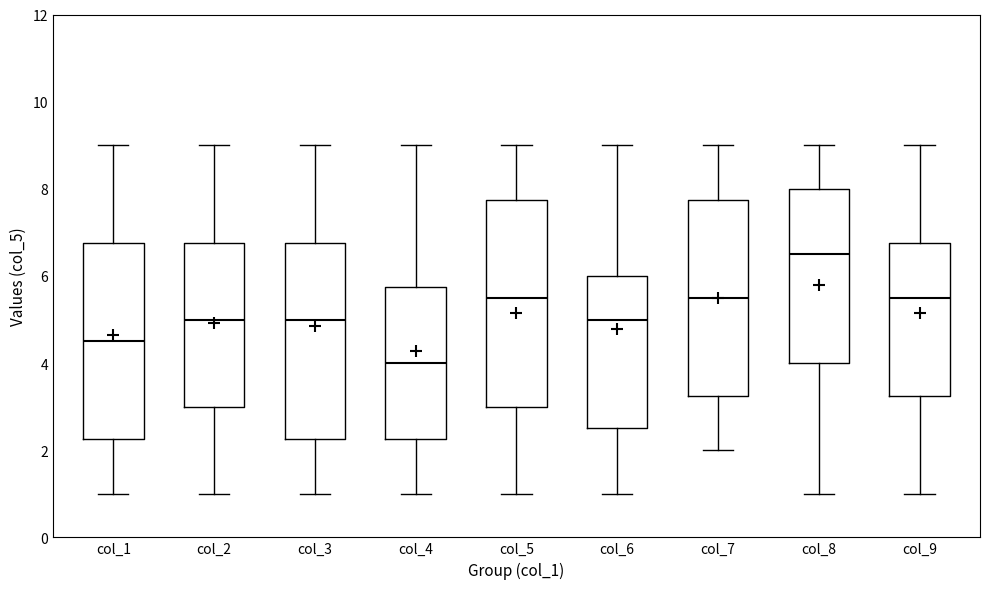

Reading left to right, read every box against the y-axis: the position of its median line, the range the box covers, and the ends of its whiskers. The values are not printed on the chart, so give them approximately, as read against the axis.

col_1: median 4.6, box 2.2 to 6.8, whiskers 1.0 to 9.0
col_2: median 5.0, box 3.0 to 6.8, whiskers 1.0 to 9.0
col_3: median 5.0, box 2.2 to 6.8, whiskers 1.0 to 9.0
col_4: median 4.0, box 2.2 to 5.8, whiskers 1.0 to 9.0
col_5: median 5.6, box 3.0 to 7.8, whiskers 1.0 to 9.0
col_6: median 5.0, box 2.6 to 6.0, whiskers 1.0 to 9.0
col_7: median 5.6, box 3.2 to 7.8, whiskers 2.0 to 9.0
col_8: median 6.6, box 4.0 to 8.0, whiskers 1.0 to 9.0
col_9: median 5.6, box 3.2 to 6.8, whiskers 1.0 to 9.0